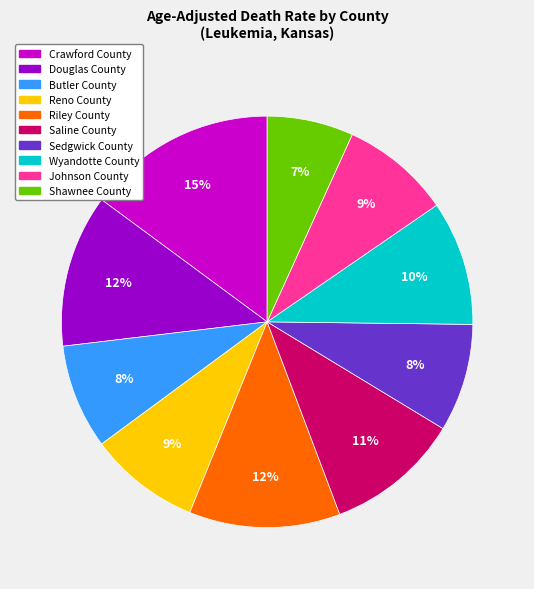

Is there any slice that represents more than half of the pie?

No